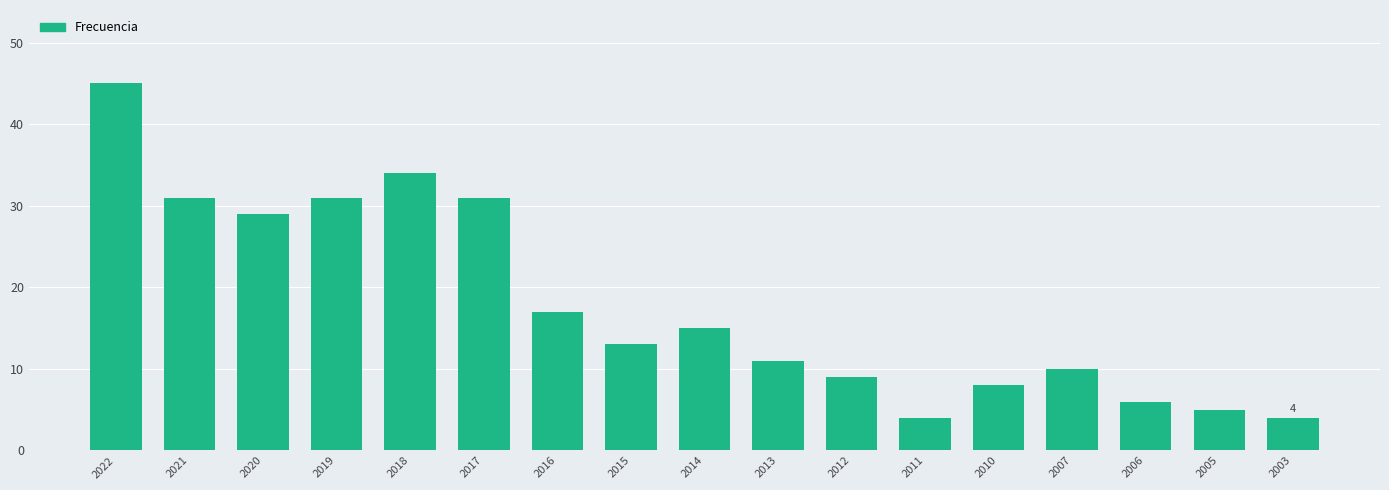

Which has a higher value, 2010 or 2022?

2022